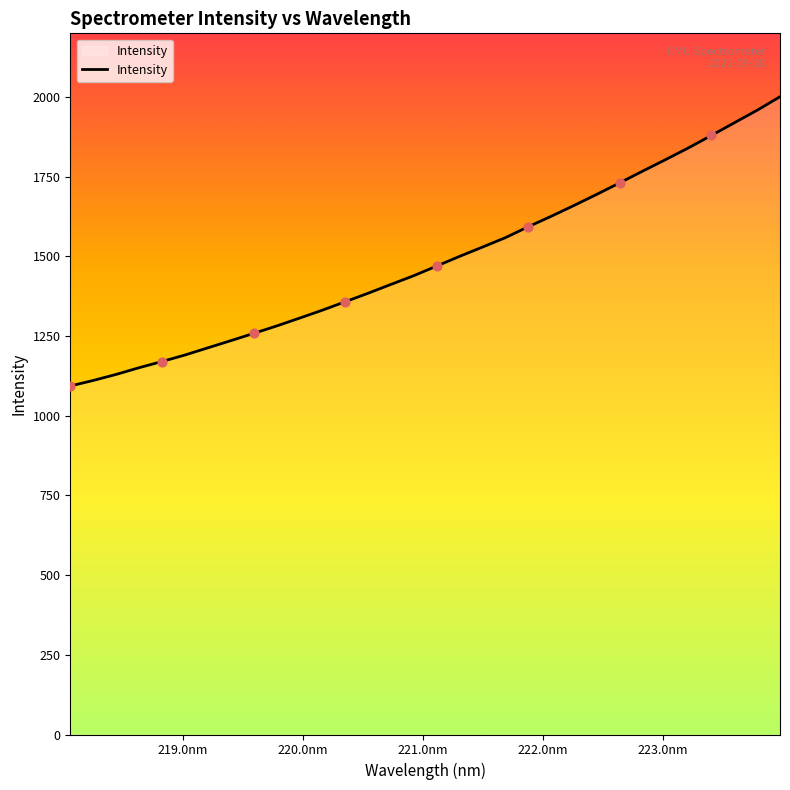

What is the difference between the maximum and minimum values?

907.6